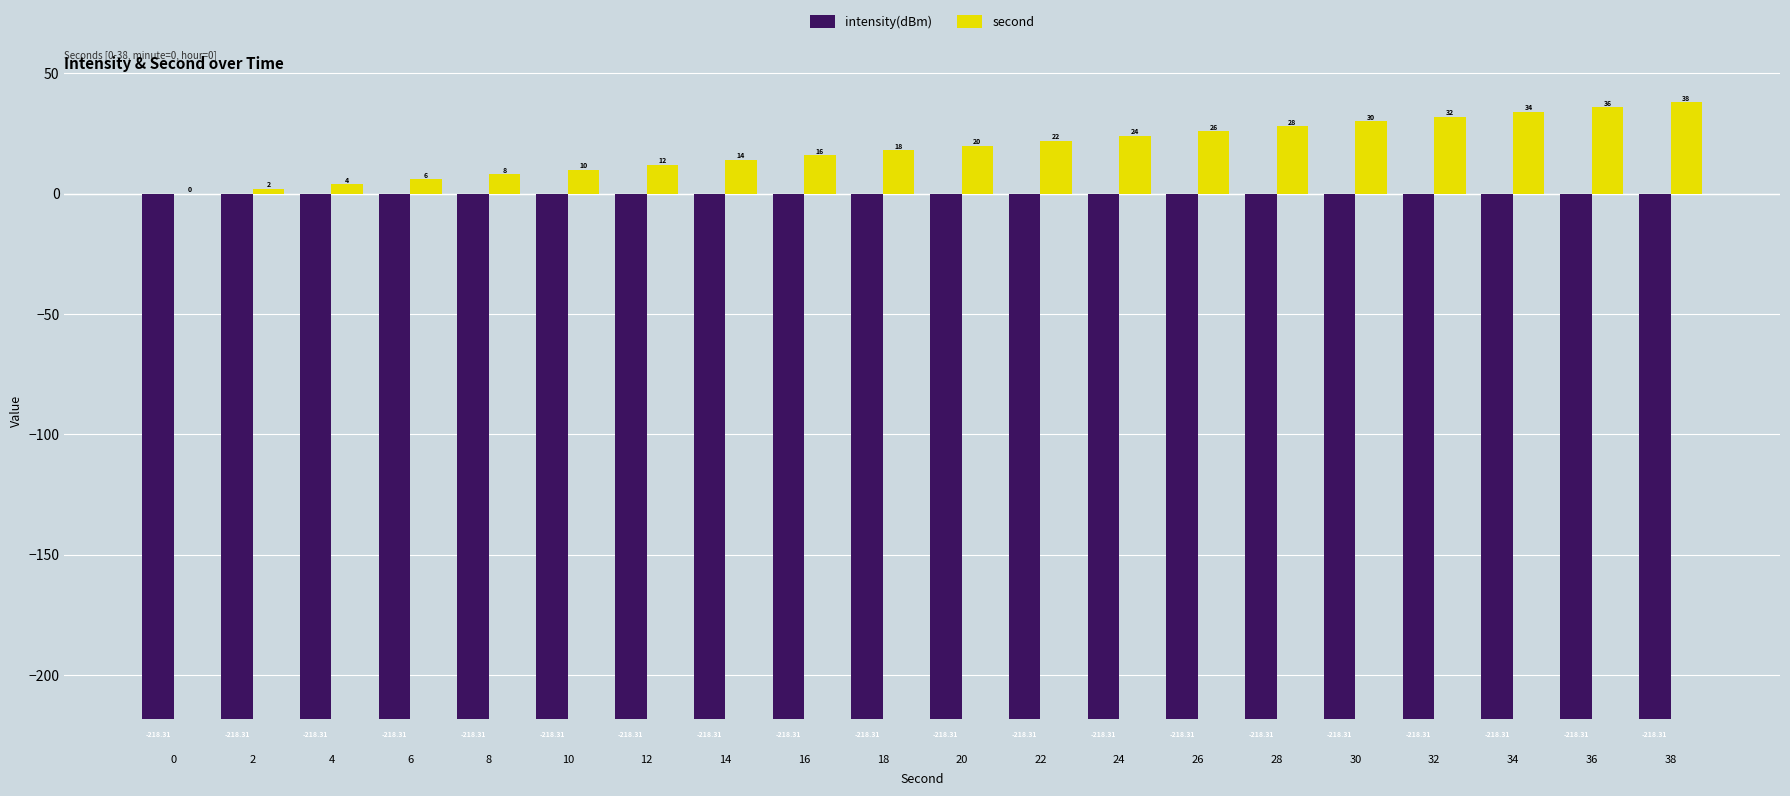

What are all the series names shown in the legend?

intensity(dBm), second